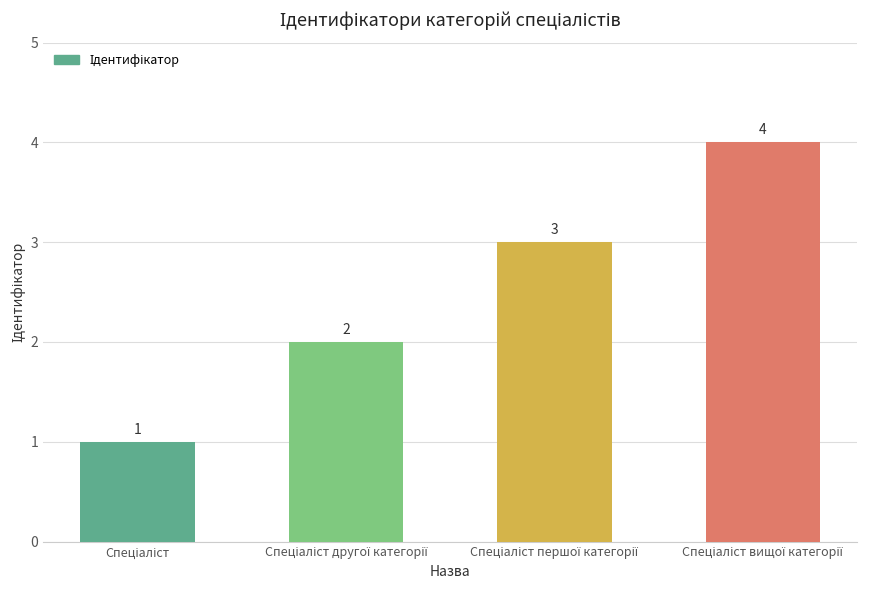

What is the maximum value shown in the chart?

4